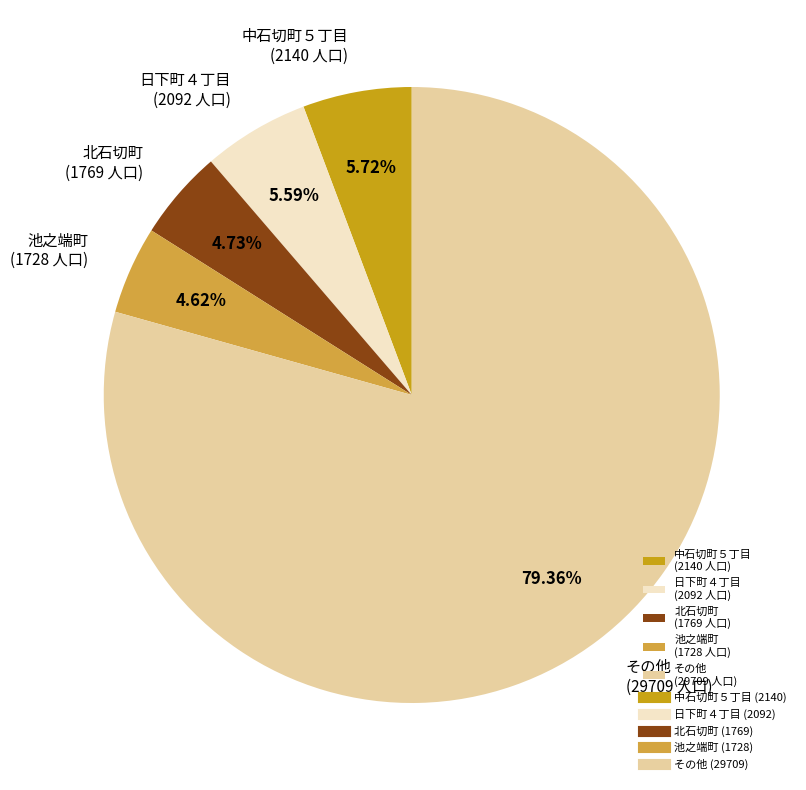

Which slice is the largest?

その他 (29709 人口)